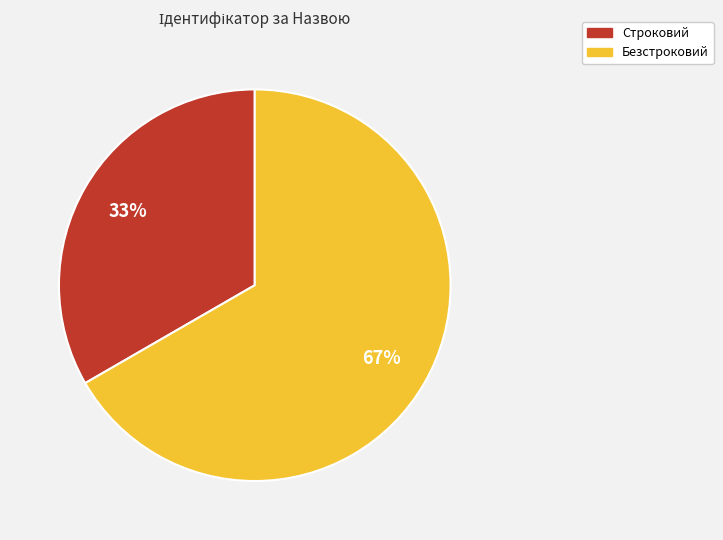

How many slices are in this pie chart?

2